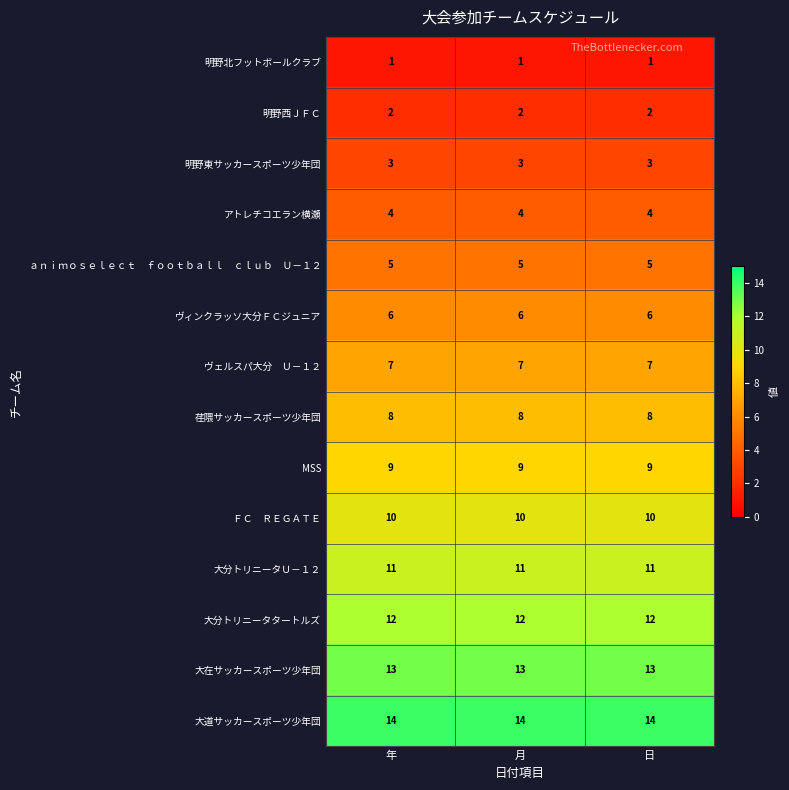

What is the average value of the 大分トリニータＵ－１２ series?

11